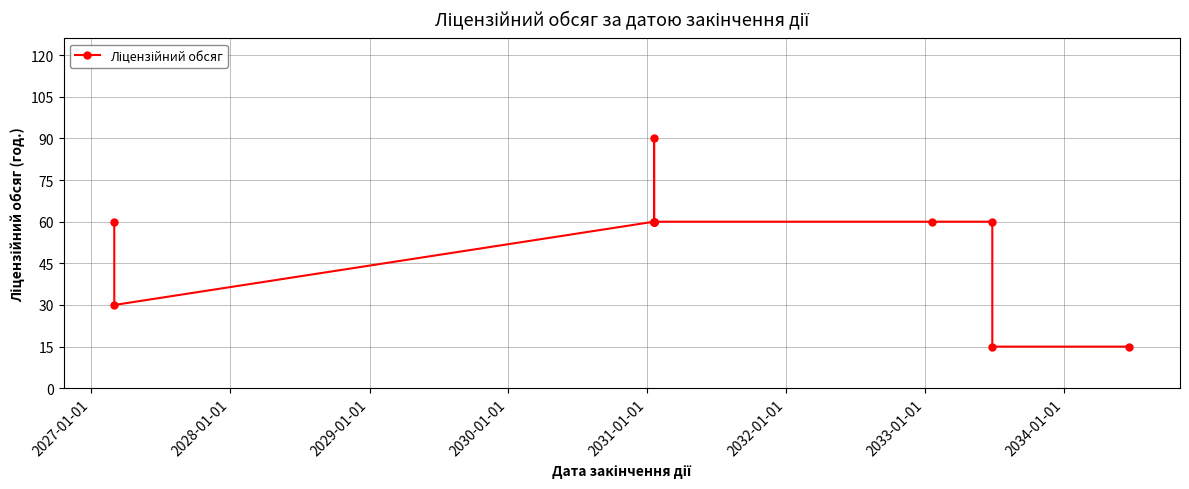

What is the difference between the second highest and minimum values?

45